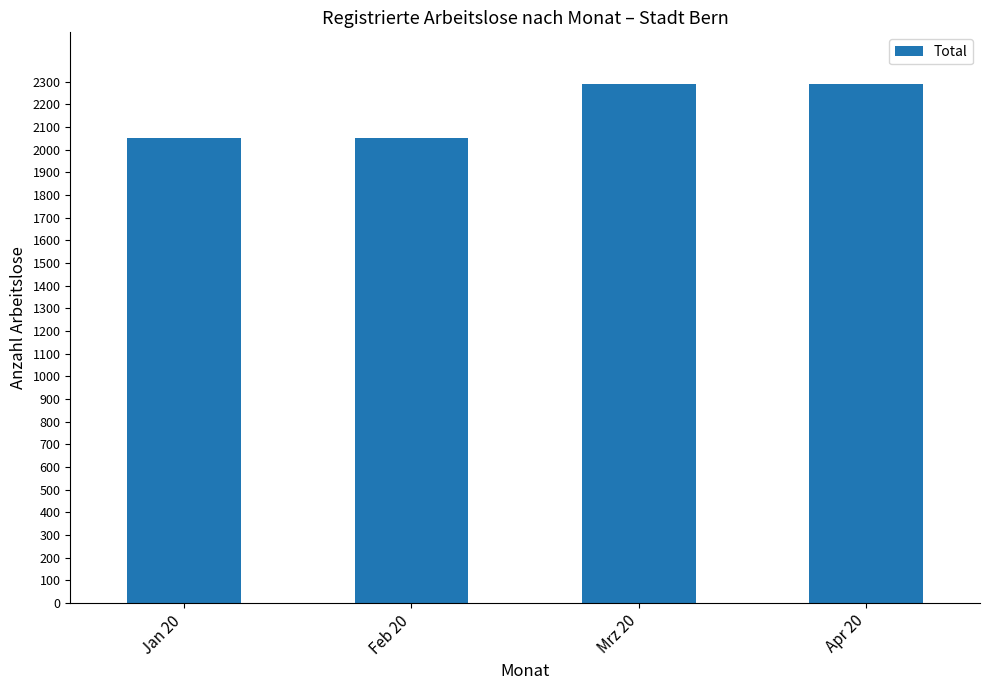

What is the sum of all values?

8683